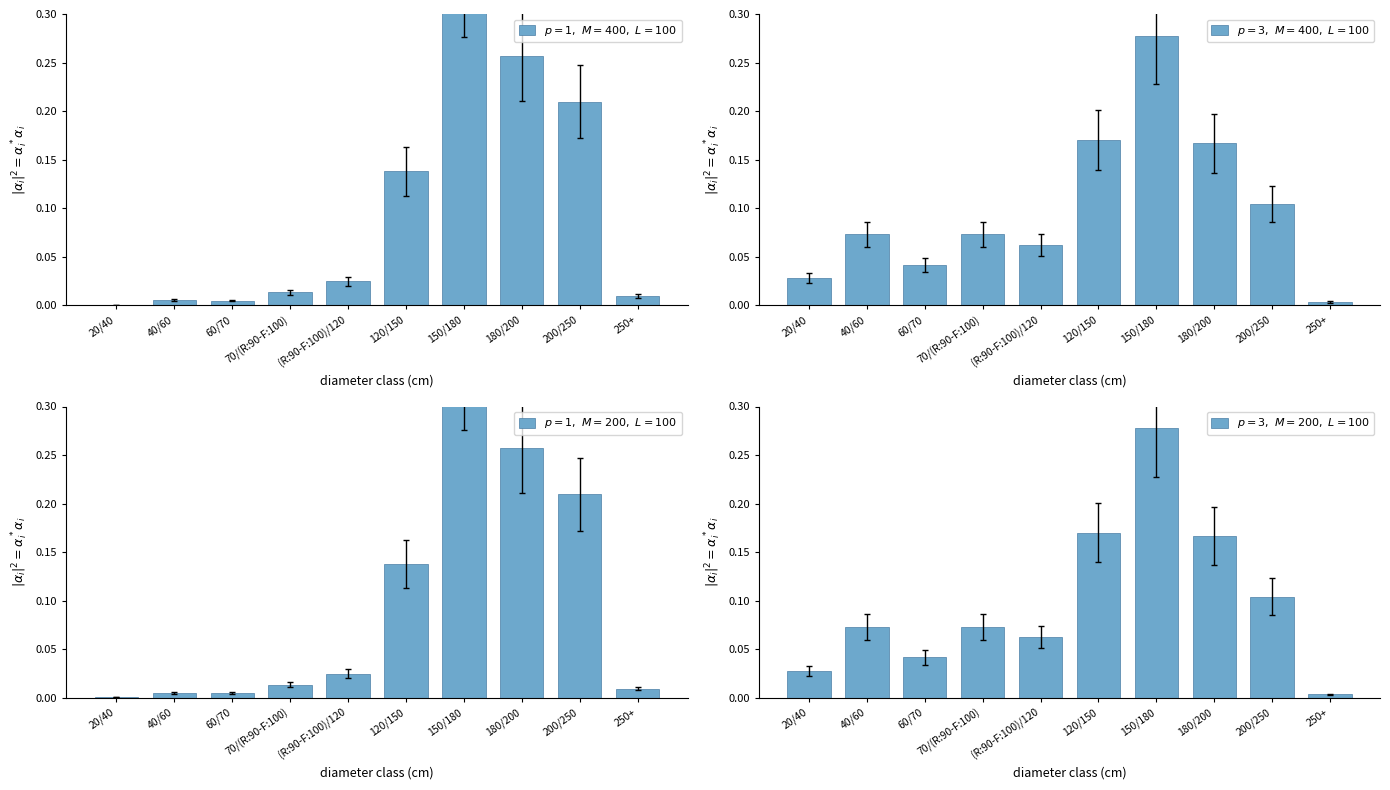

What is the label of the 6th bar from the right?

(R:90-F:100)/120